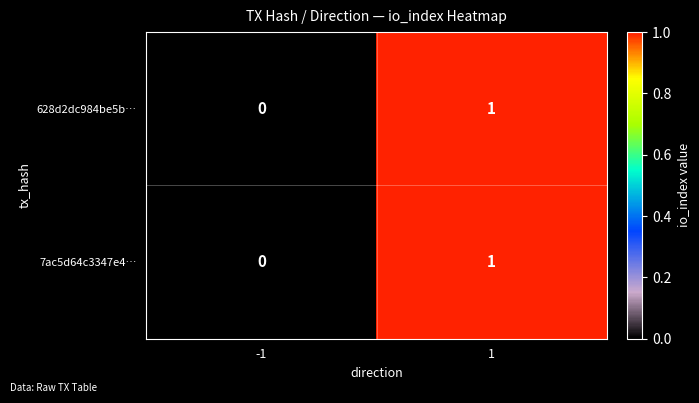

At which category is the sum across all series the highest?

1